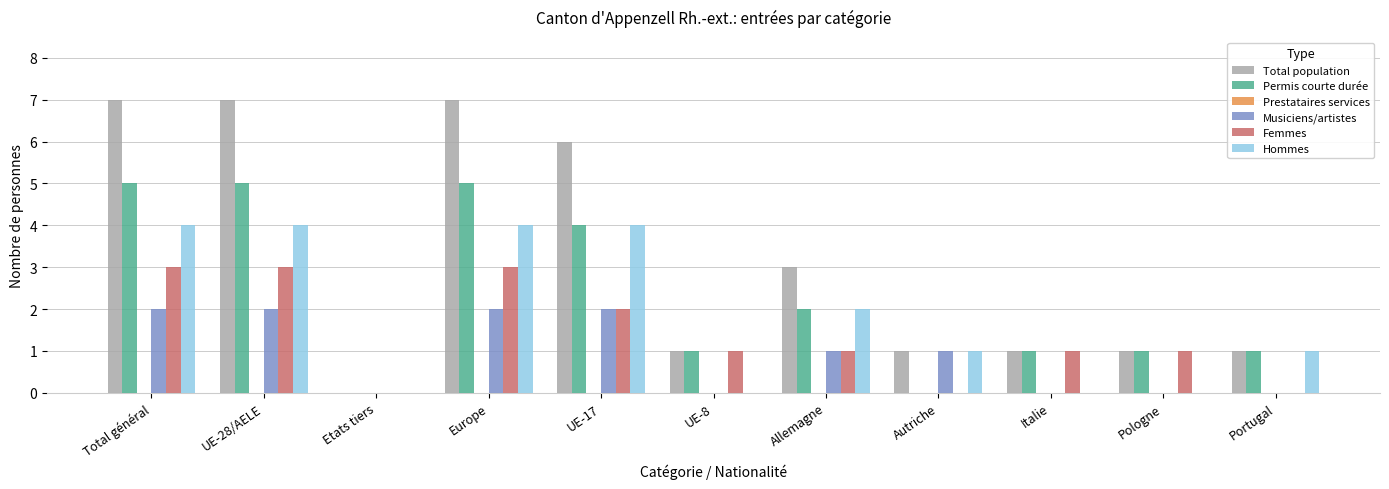

What is the total value across all series at Italie?

3